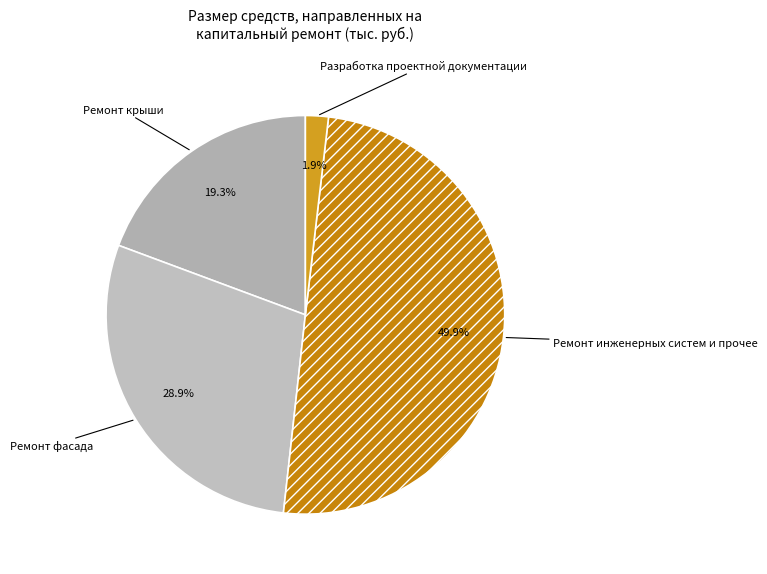

How many segments does this pie chart have?

4